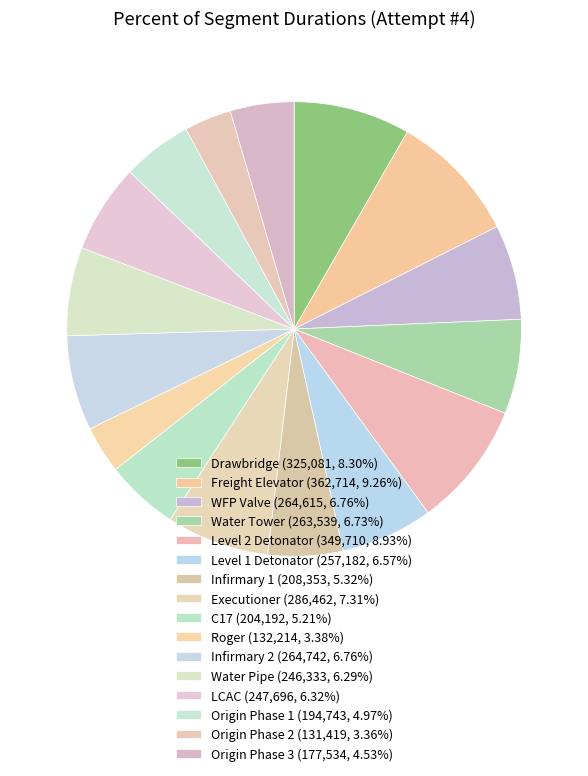

What is the change in value from WFP Valve to LCAC?

-16919